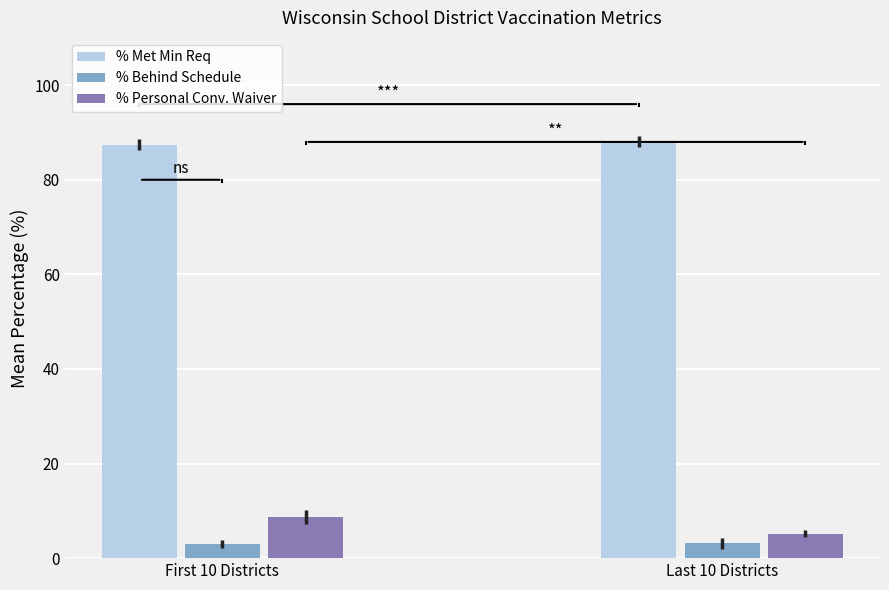

What is the spread (max minus min) of values at Last 10 Districts?

85.0